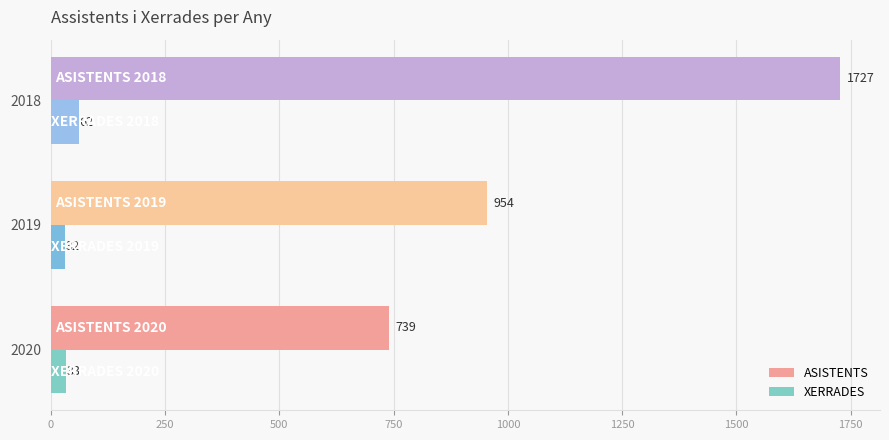

Which series has the widest spread of values?

ASISTENTS